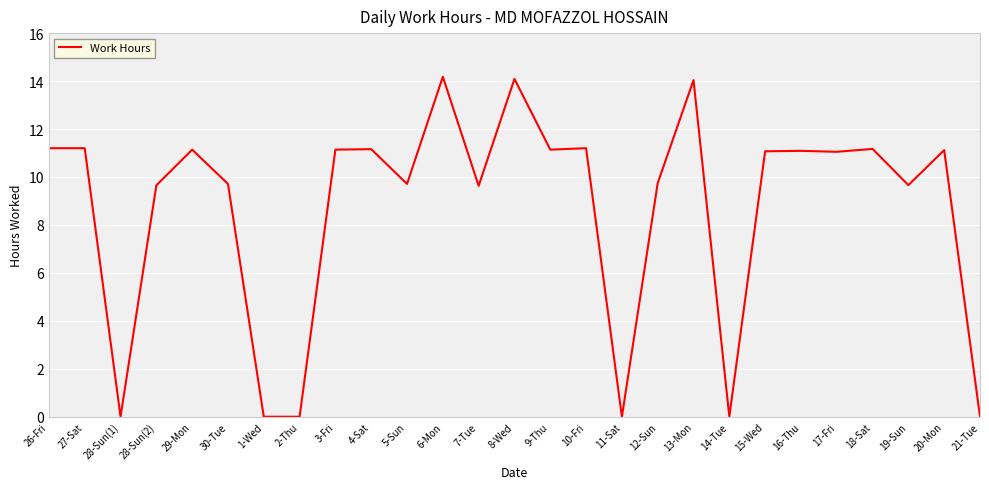

Between 11-Sat and 26-Fri, which is larger?

26-Fri